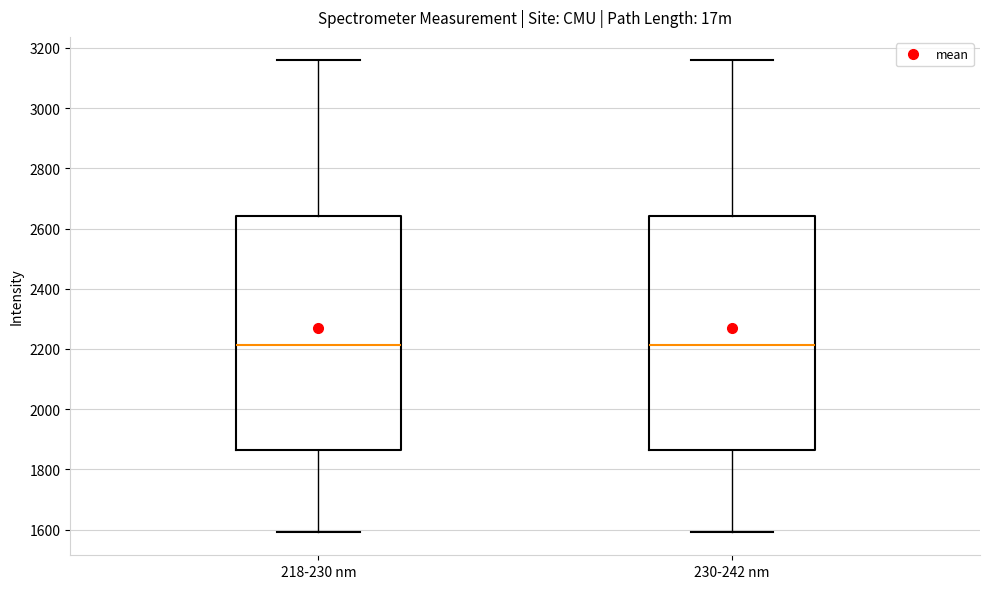

Where does the upper whisker of the box for 230-242 nm end on the y-axis? The values are not printed on the chart, so give them approximately, as read against the axis.

3160